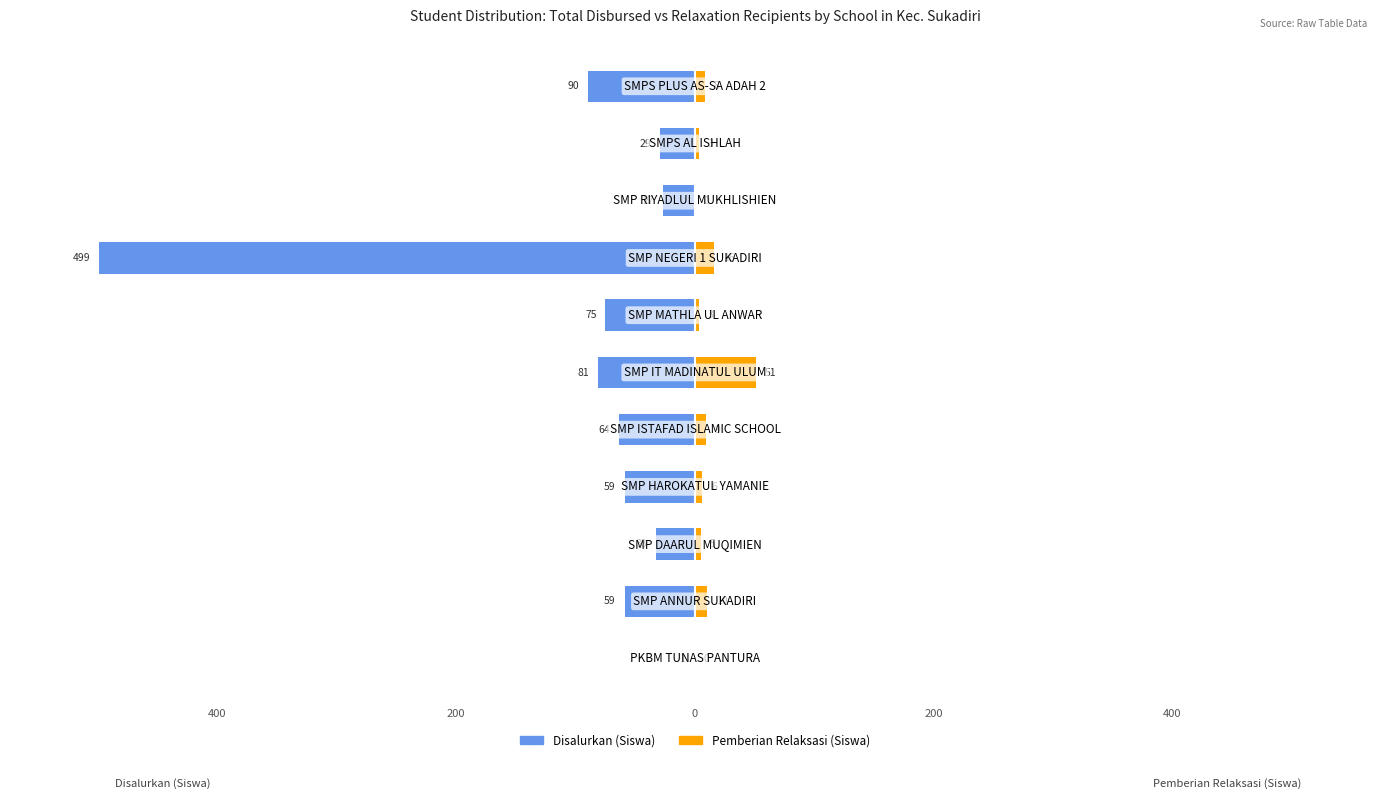

What is the difference between the maximum and minimum values in the Pemberian Relaksasi (Siswa) series?

51